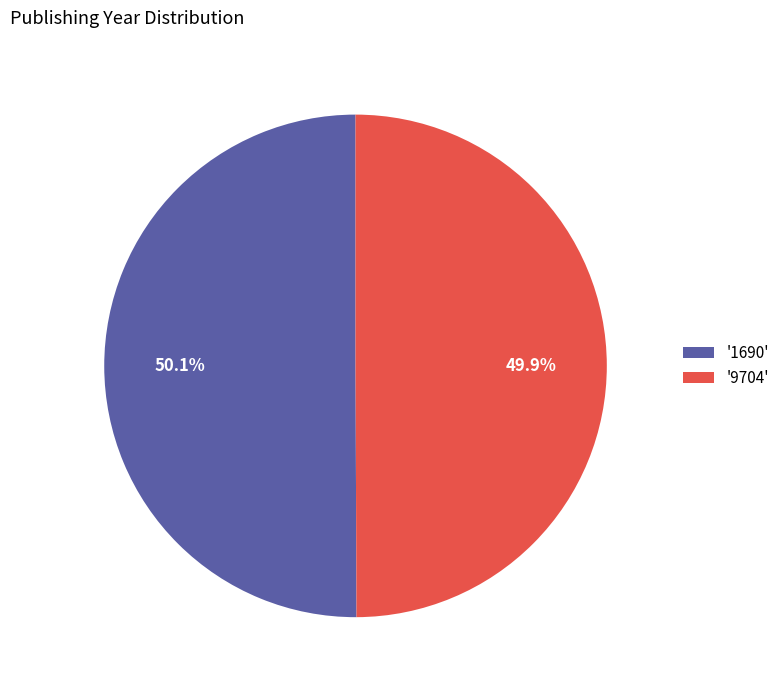

Approximately how many times larger is the value at '9704' compared to '1690'?

1.0